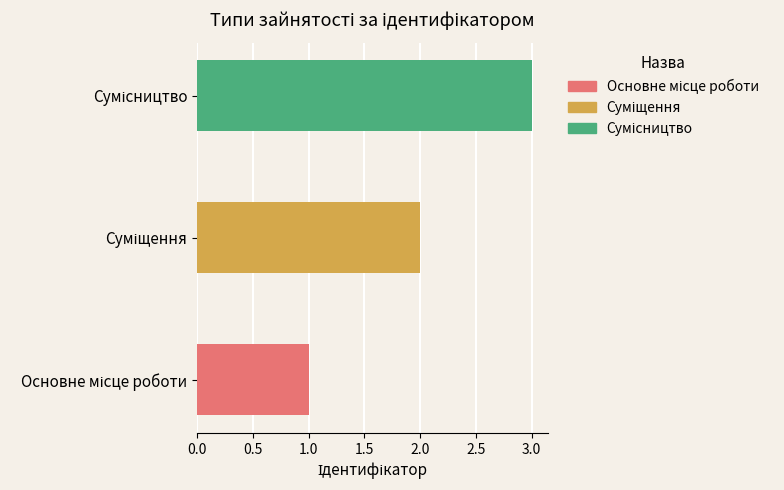

What is the sum of all values?

6